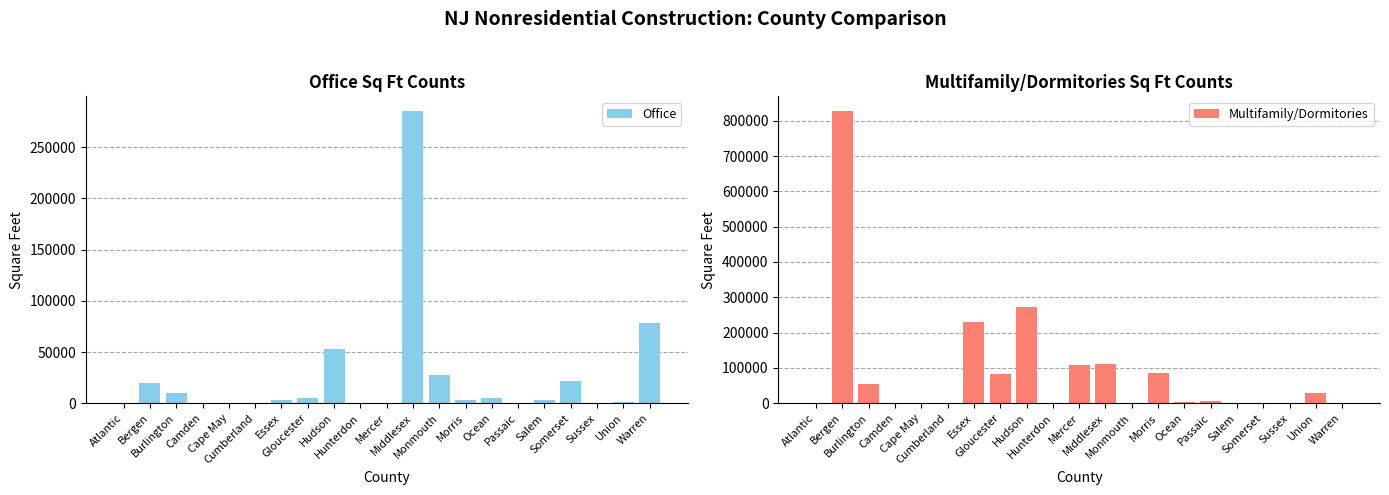

Between Passaic and Essex, which is larger?

Essex